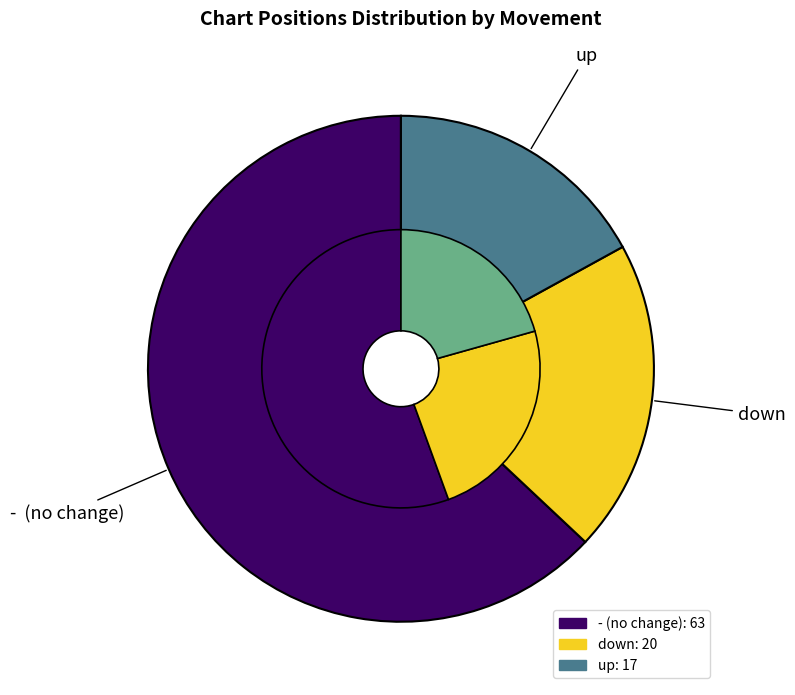

What is the ratio of the value at up to the value at -?

0.3